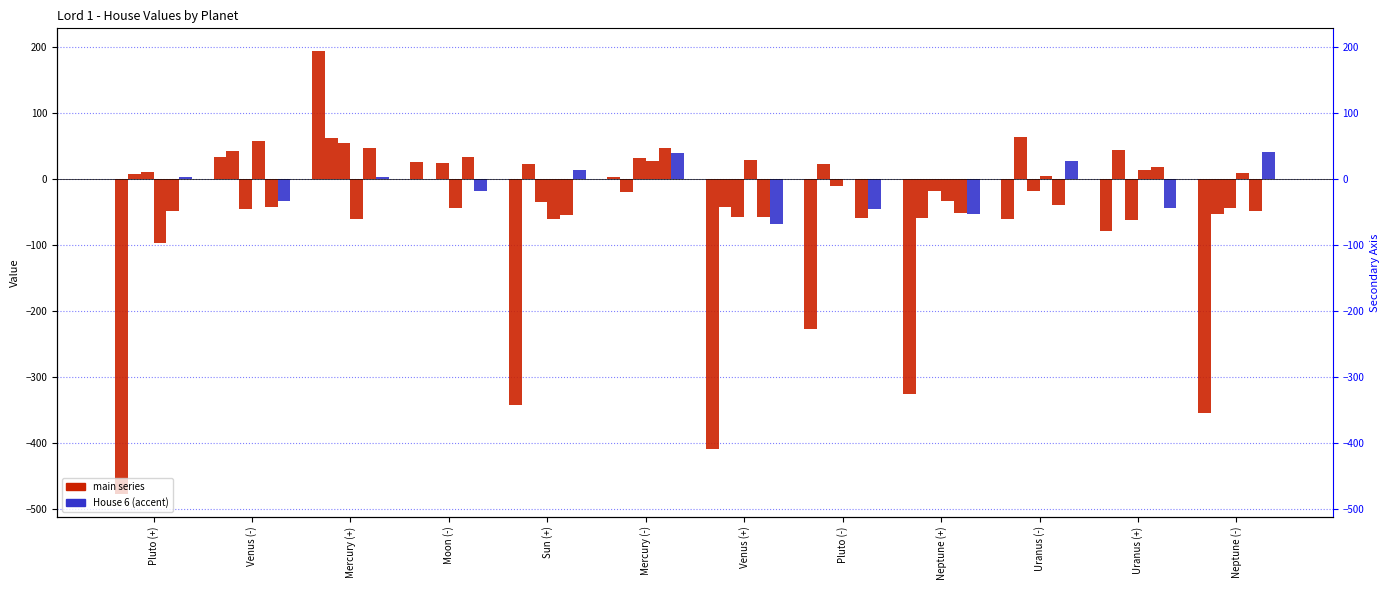

Which has a higher value, Pluto (-) or Sun (+)?

Pluto (-)